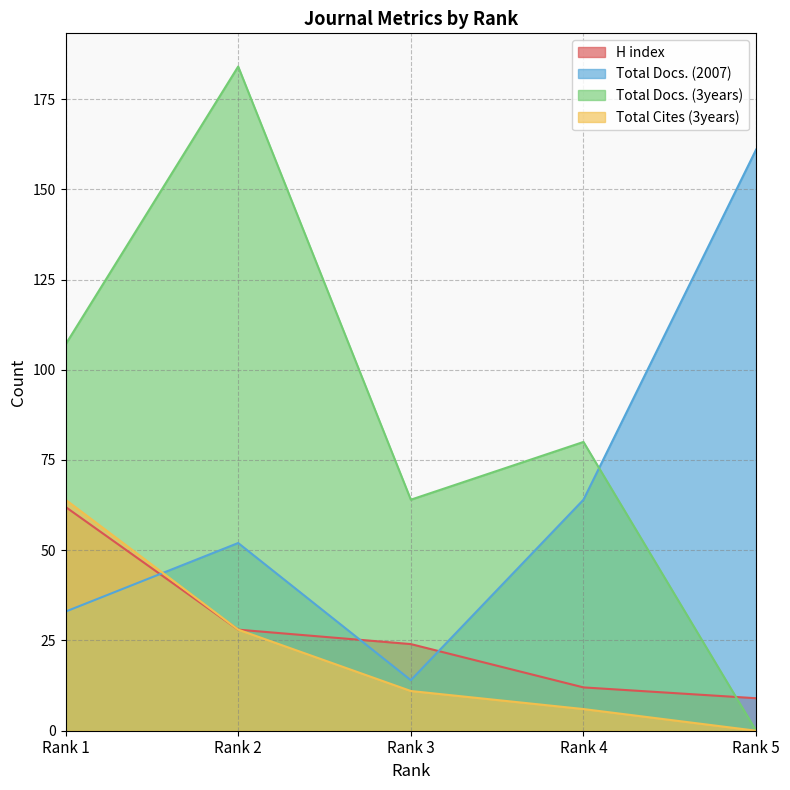

Reading right to left, what are all the values shown in this chart?

H index: 9	12	24	28	62
Total Docs. (2007): 161	64	14	52	33
Total Docs. (3years): 0	80	64	184	107
Total Cites (3years): 0	6	11	28	64